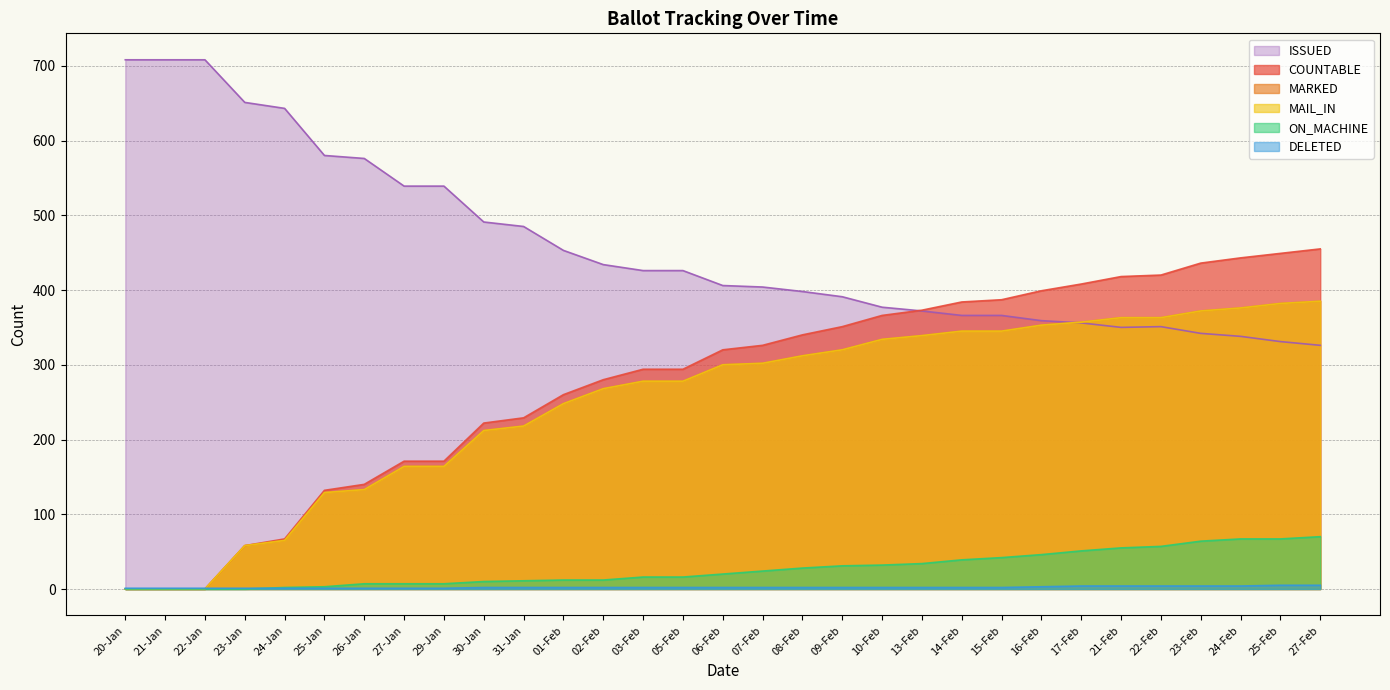

The value of DELETED at 13-Feb is 2. True or false?

True